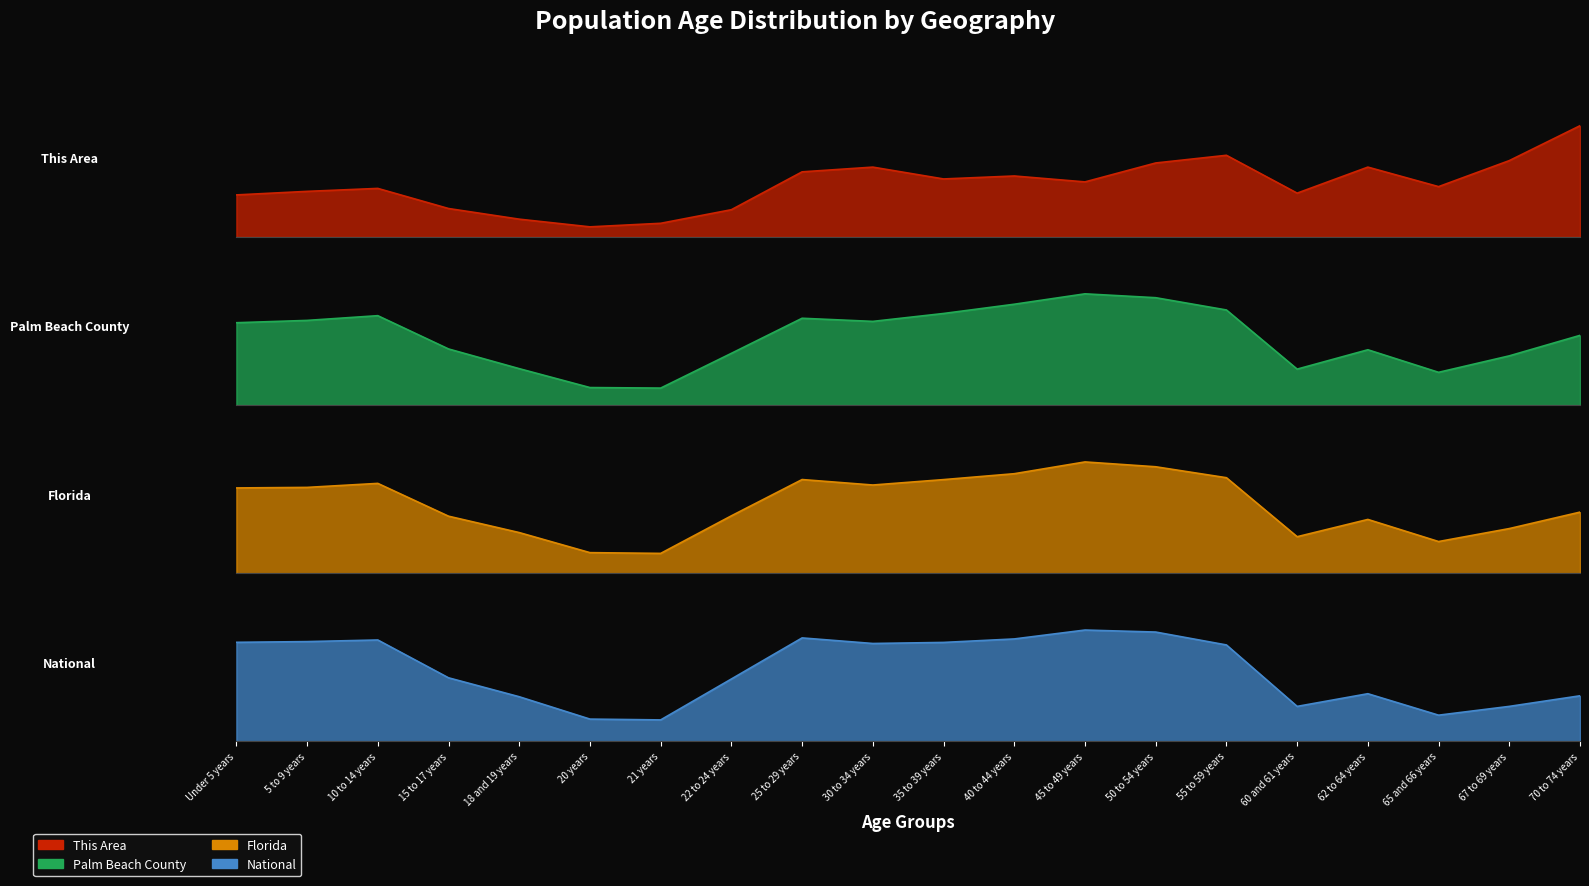

What is the spread (max minus min) of values at 55 to 59 years?

0.1